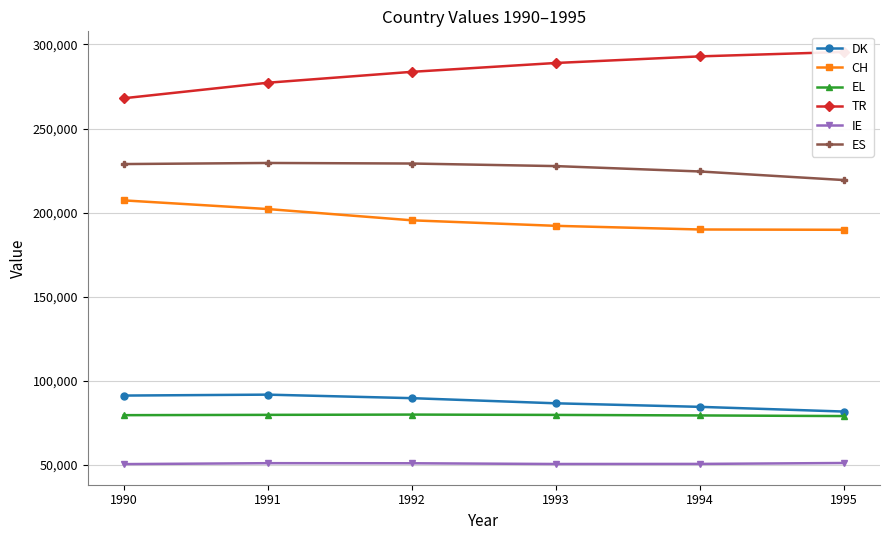

What is the difference between the maximum and minimum values in the IE series?

665